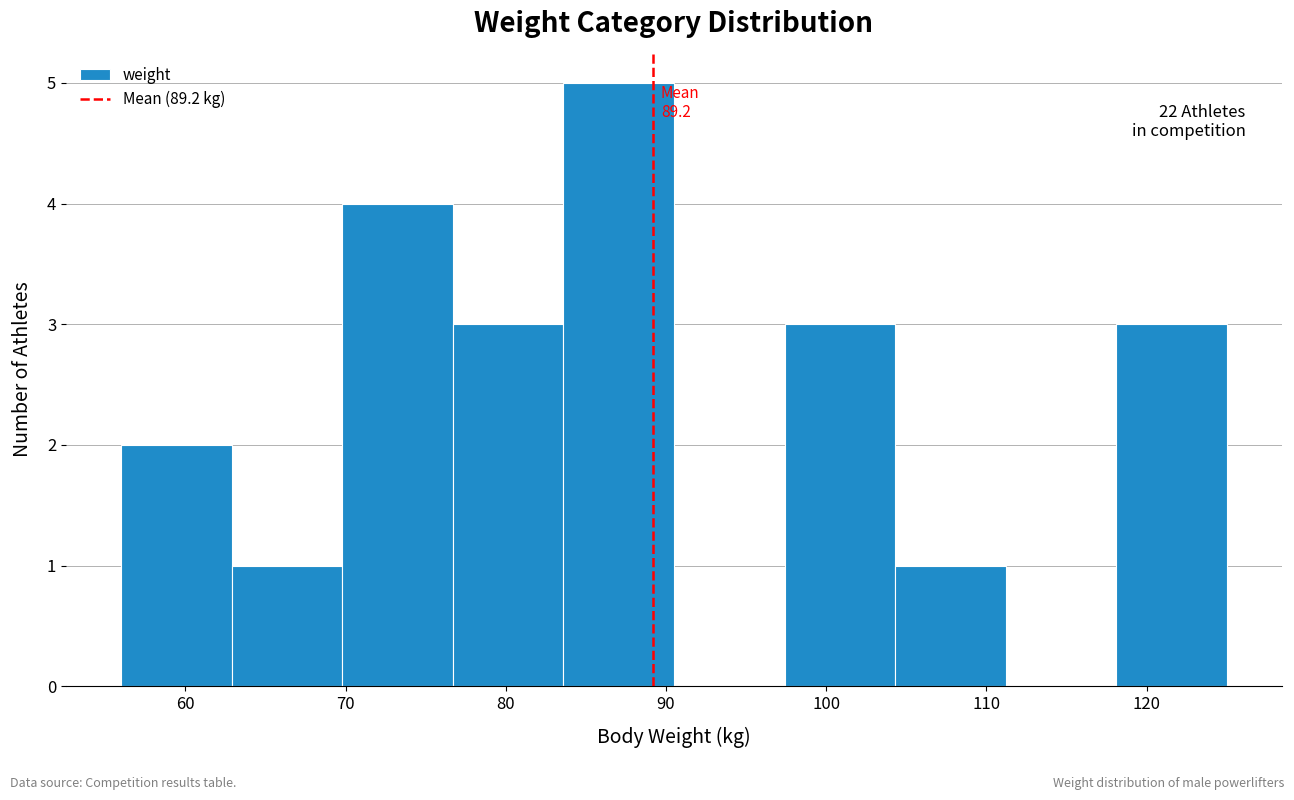

Over which range of the x-axis is the bar tallest?

83.6 to 90.5